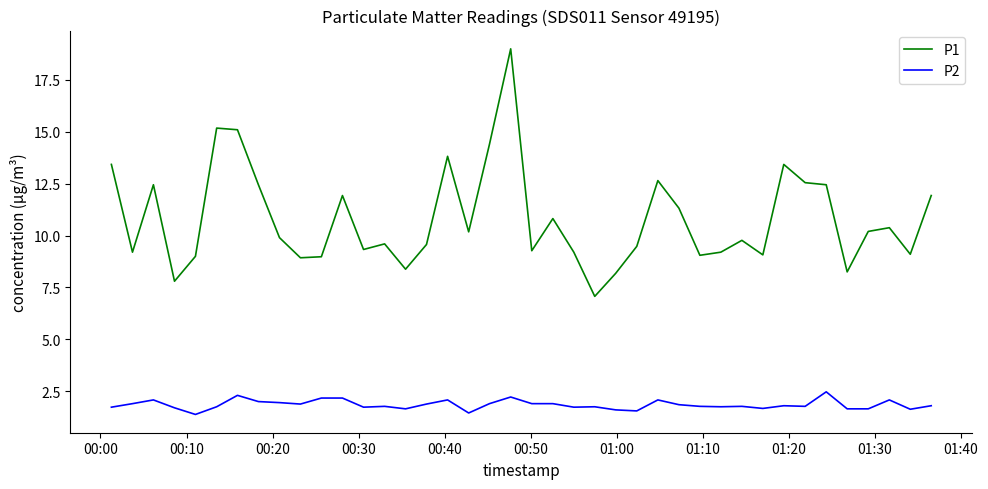

Is this an area chart (filled region under the line)?

No